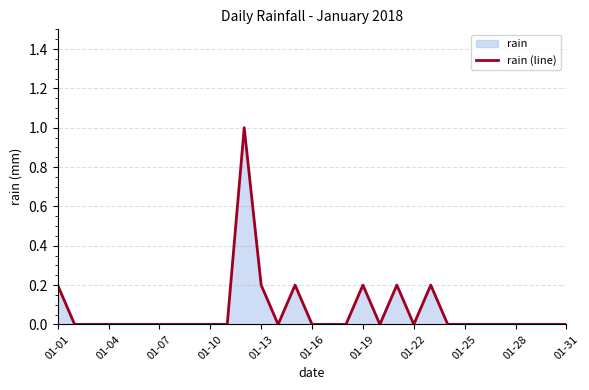

What is the difference between the maximum and minimum values?

1.0